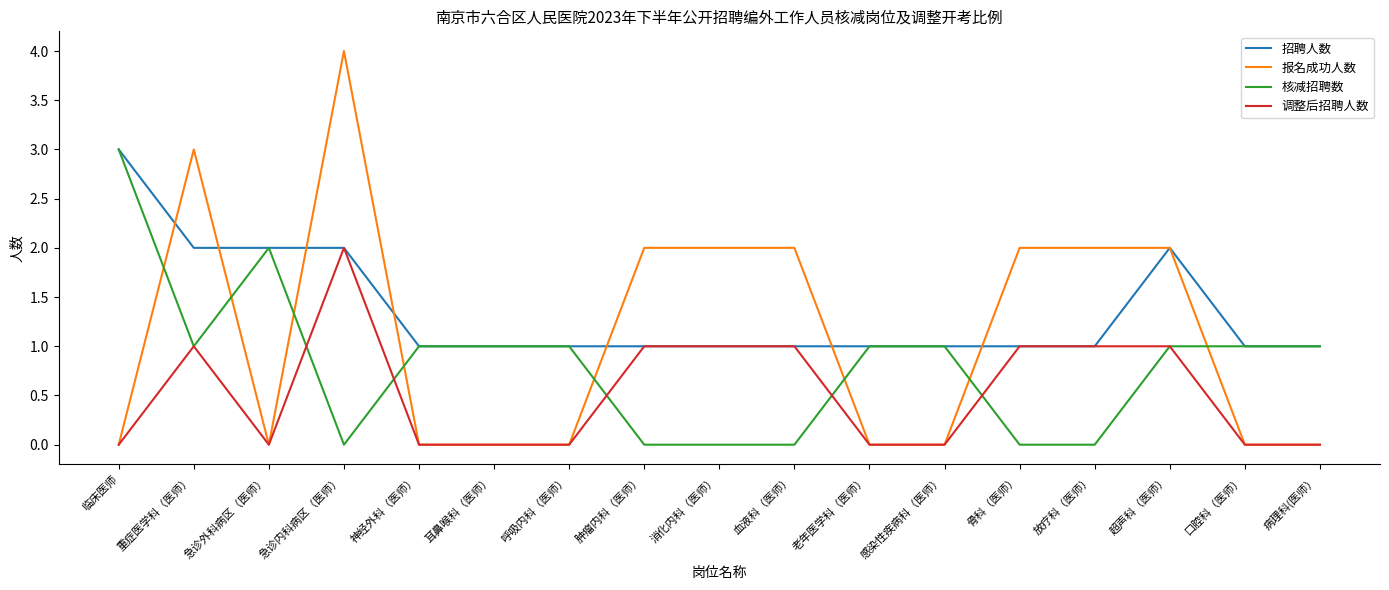

What is the sum of the 调整后招聘人数 values at 重症医学科（医师） and 消化内科（医师）?

2